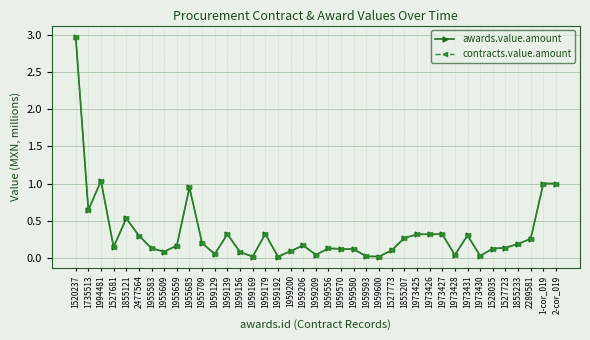

What is the average value of the awards.value.amount series?

0.3